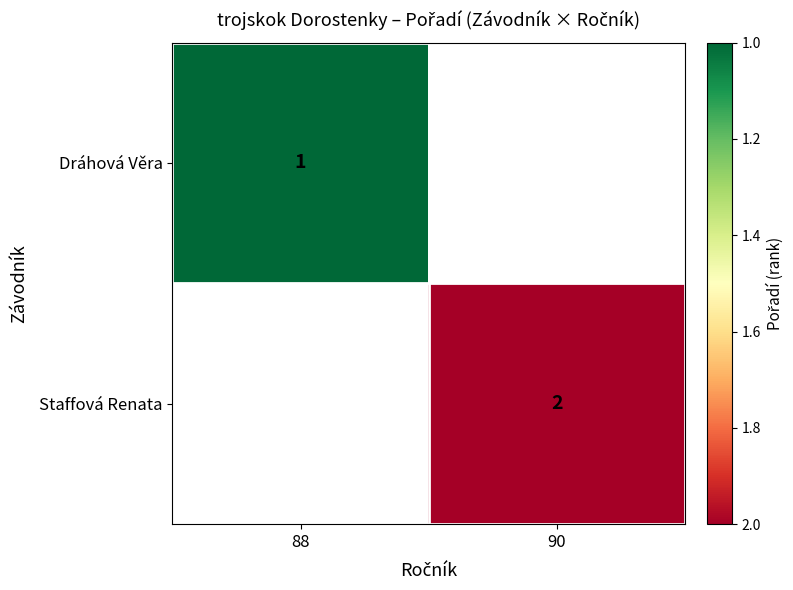

The Staffová Renata series shows 1 at 90. True or false?

False